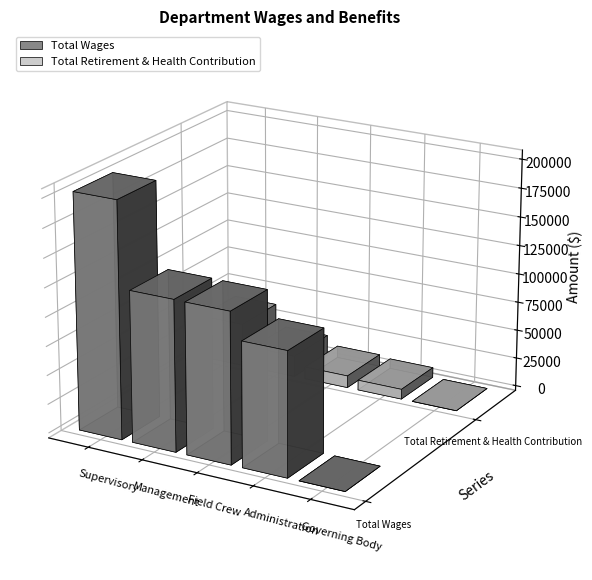

What is the value of the Total Wages bar at the 2nd from the left?

129963